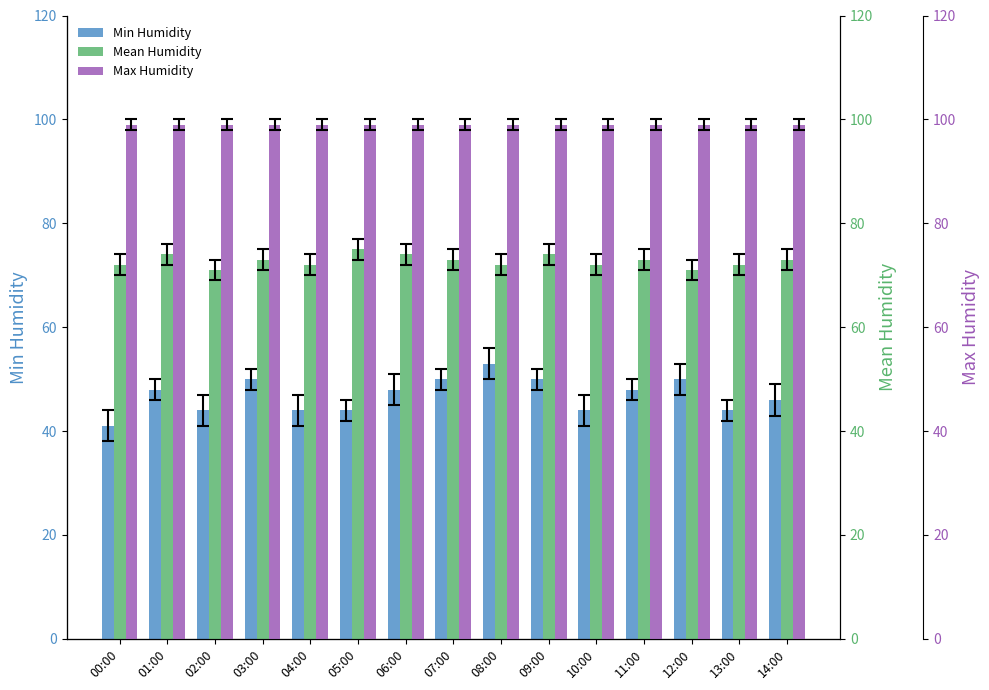

At which category does the chart reach its minimum across all series?

00:00